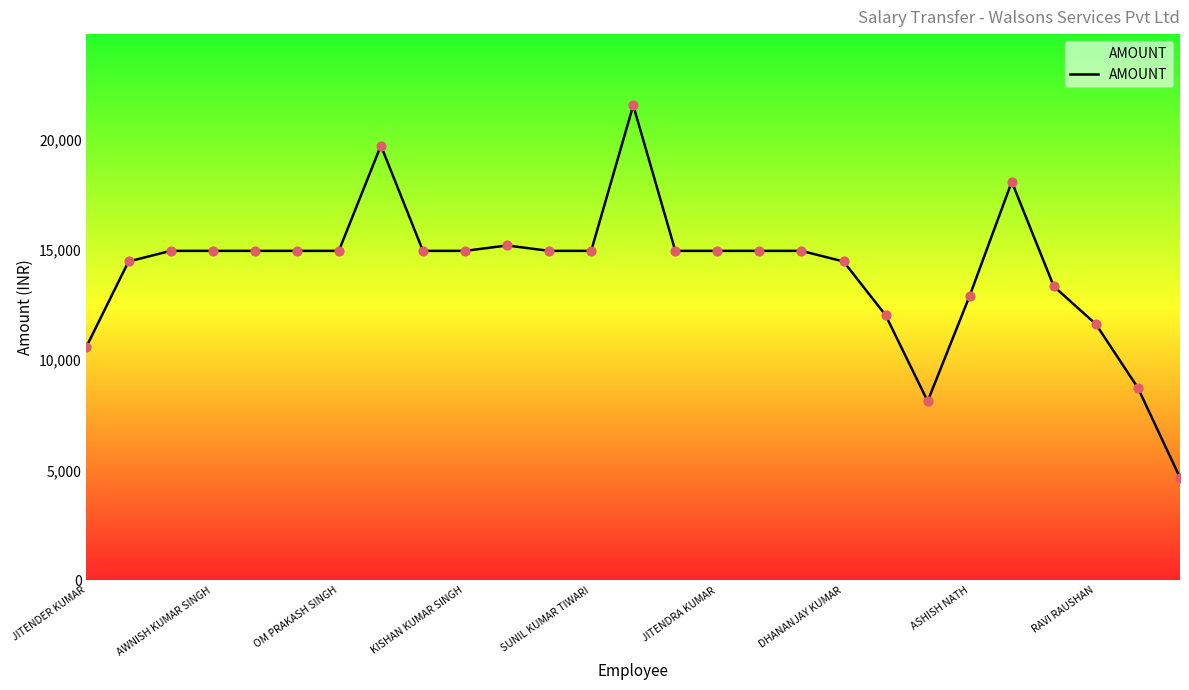

What is the smallest value displayed?

4668